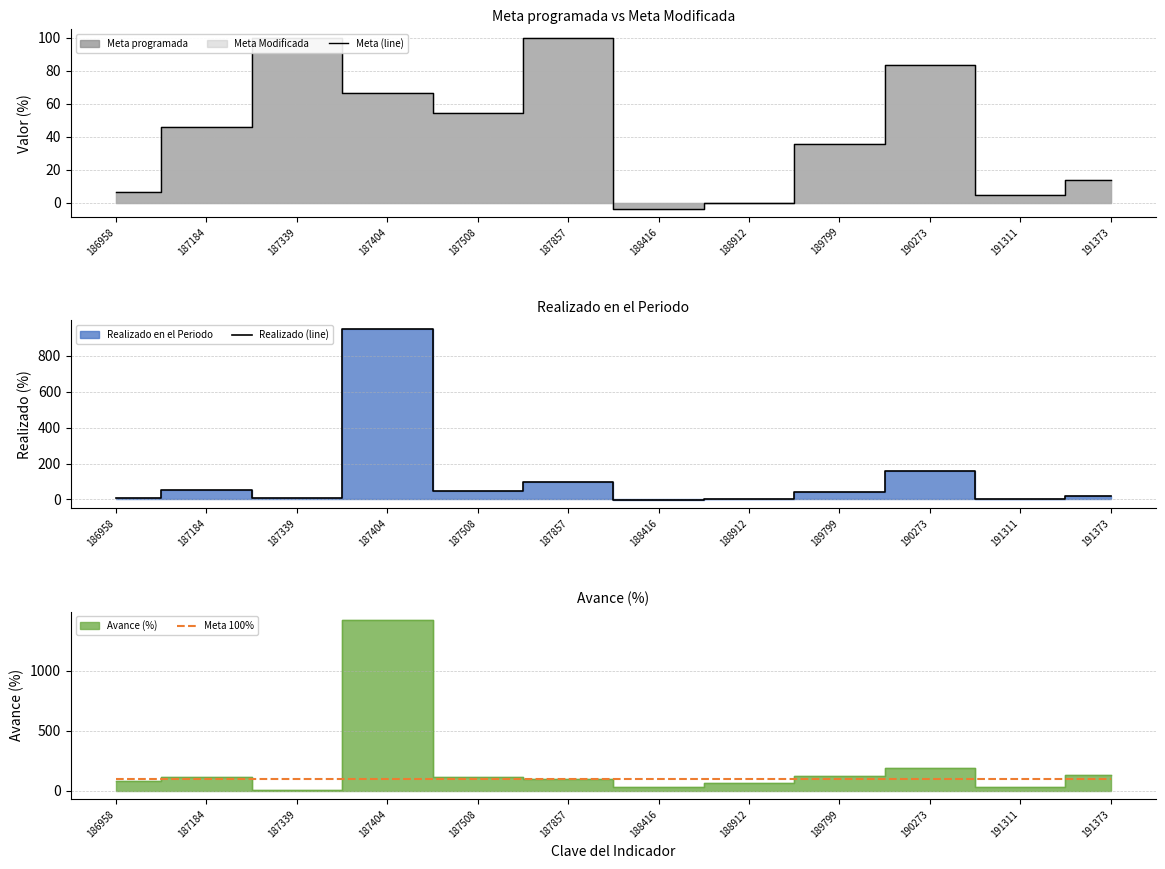

Where is Meta (line) nearest to the value 48?

187184